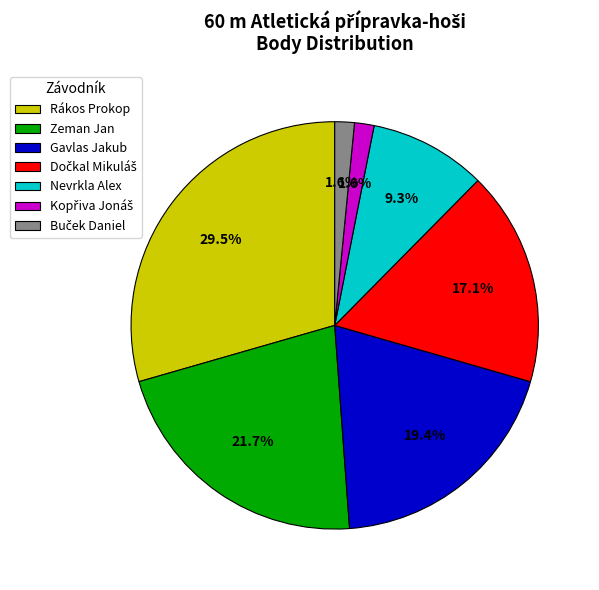

Does Gavlas Jakub represent more than half of the total?

No